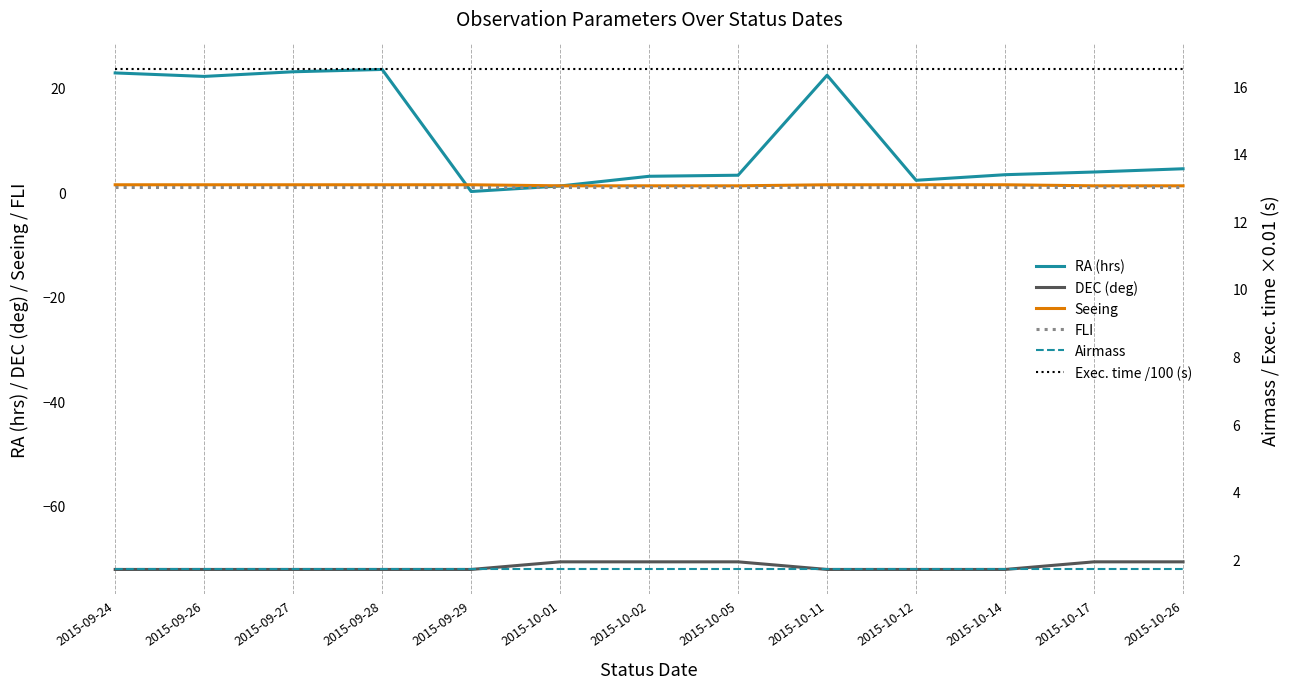

What is the average value of the Exec. time /100 (s) series?

16.5